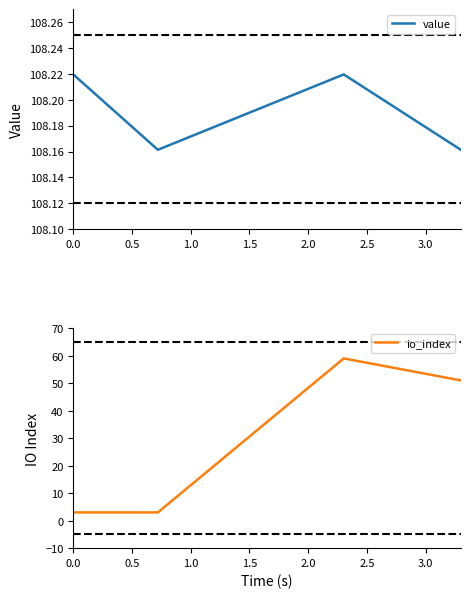

In value, how many points are lower than both neighbors (excluding endpoints)?

1